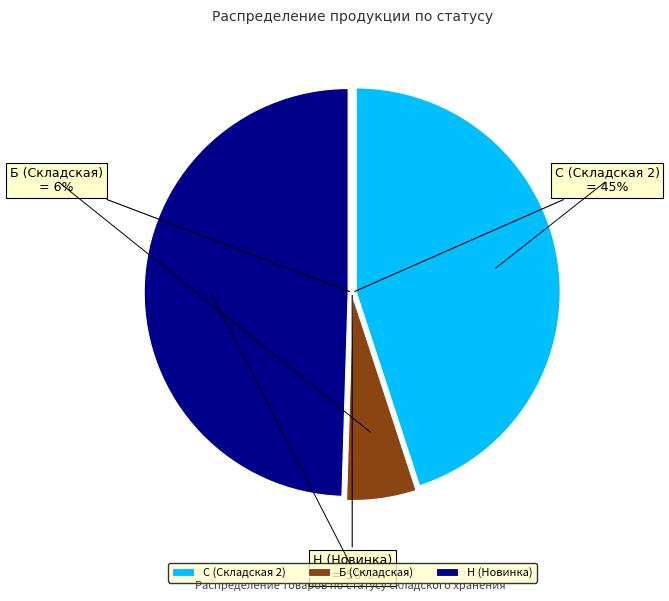

Does any single category account for the majority?

No